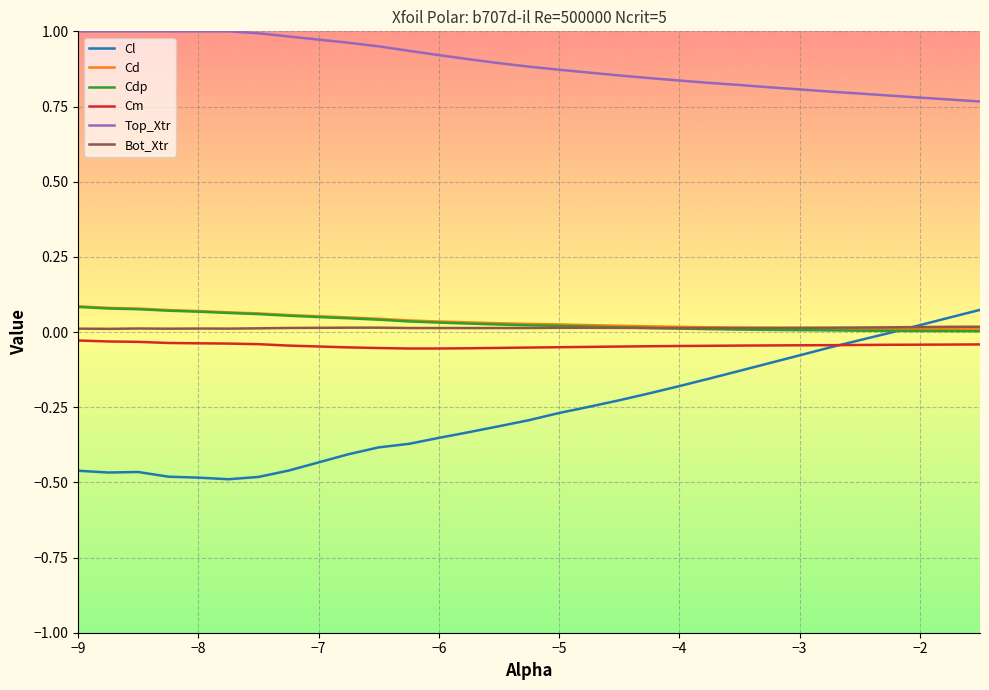

Which series has the largest range (max minus min)?

Cl